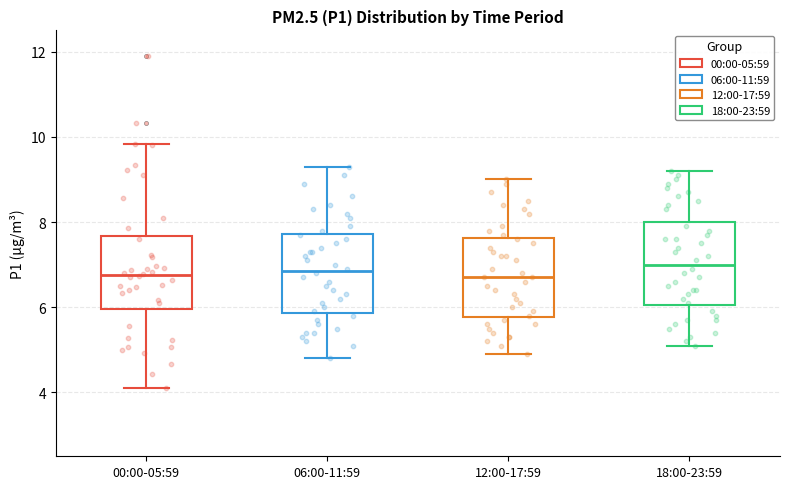

Reading left to right, read every box against the y-axis: the position of its median line, the range the box covers, and the ends of its whiskers. The values are not printed on the chart, so give them approximately, as read against the axis.

00:00-05:59: median 6.8, box 6.0 to 7.6, whiskers 4.2 to 9.8
06:00-11:59: median 6.8, box 5.8 to 7.8, whiskers 4.8 to 9.4
12:00-17:59: median 6.8, box 5.8 to 7.6, whiskers 5.0 to 9.0
18:00-23:59: median 7.0, box 6.0 to 8.0, whiskers 5.2 to 9.2